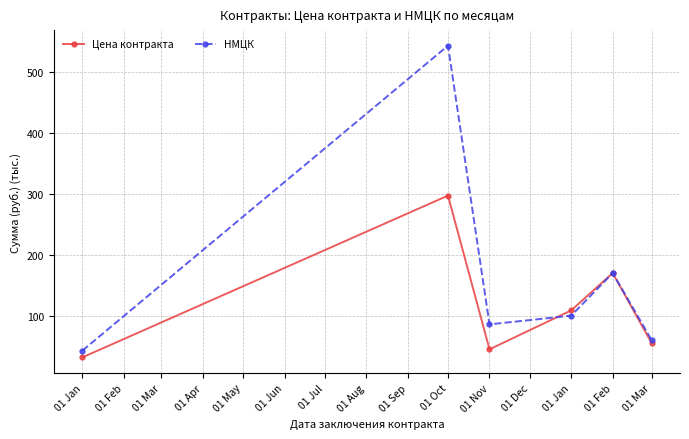

Reading left to right, what are all the values shown in this chart?

Цена контракта: 31.3	296.8	44.6	108.4	169.7	55.0
НМЦК: 42.4	542.9	85.5	99.8	169.7	60.0